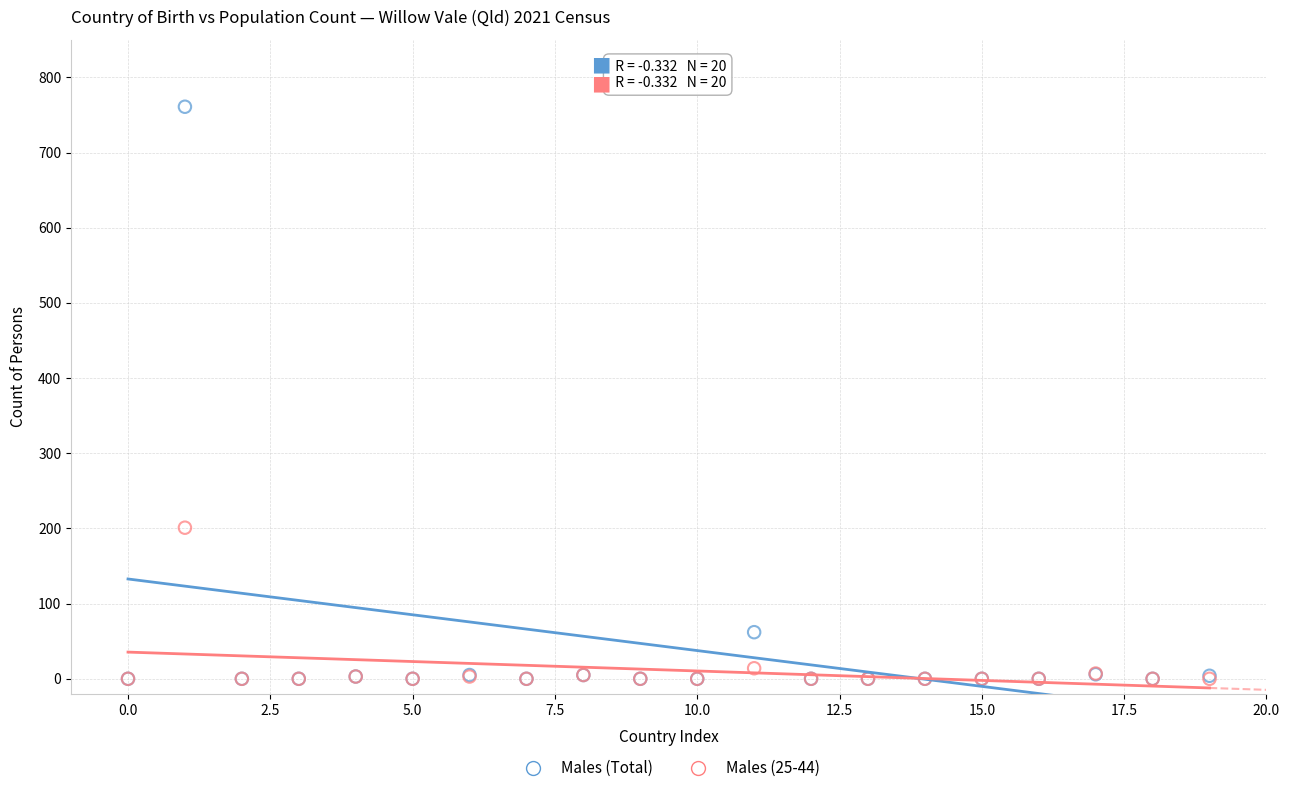

In the Males (Total) series, what Y value is closest to 380?

62